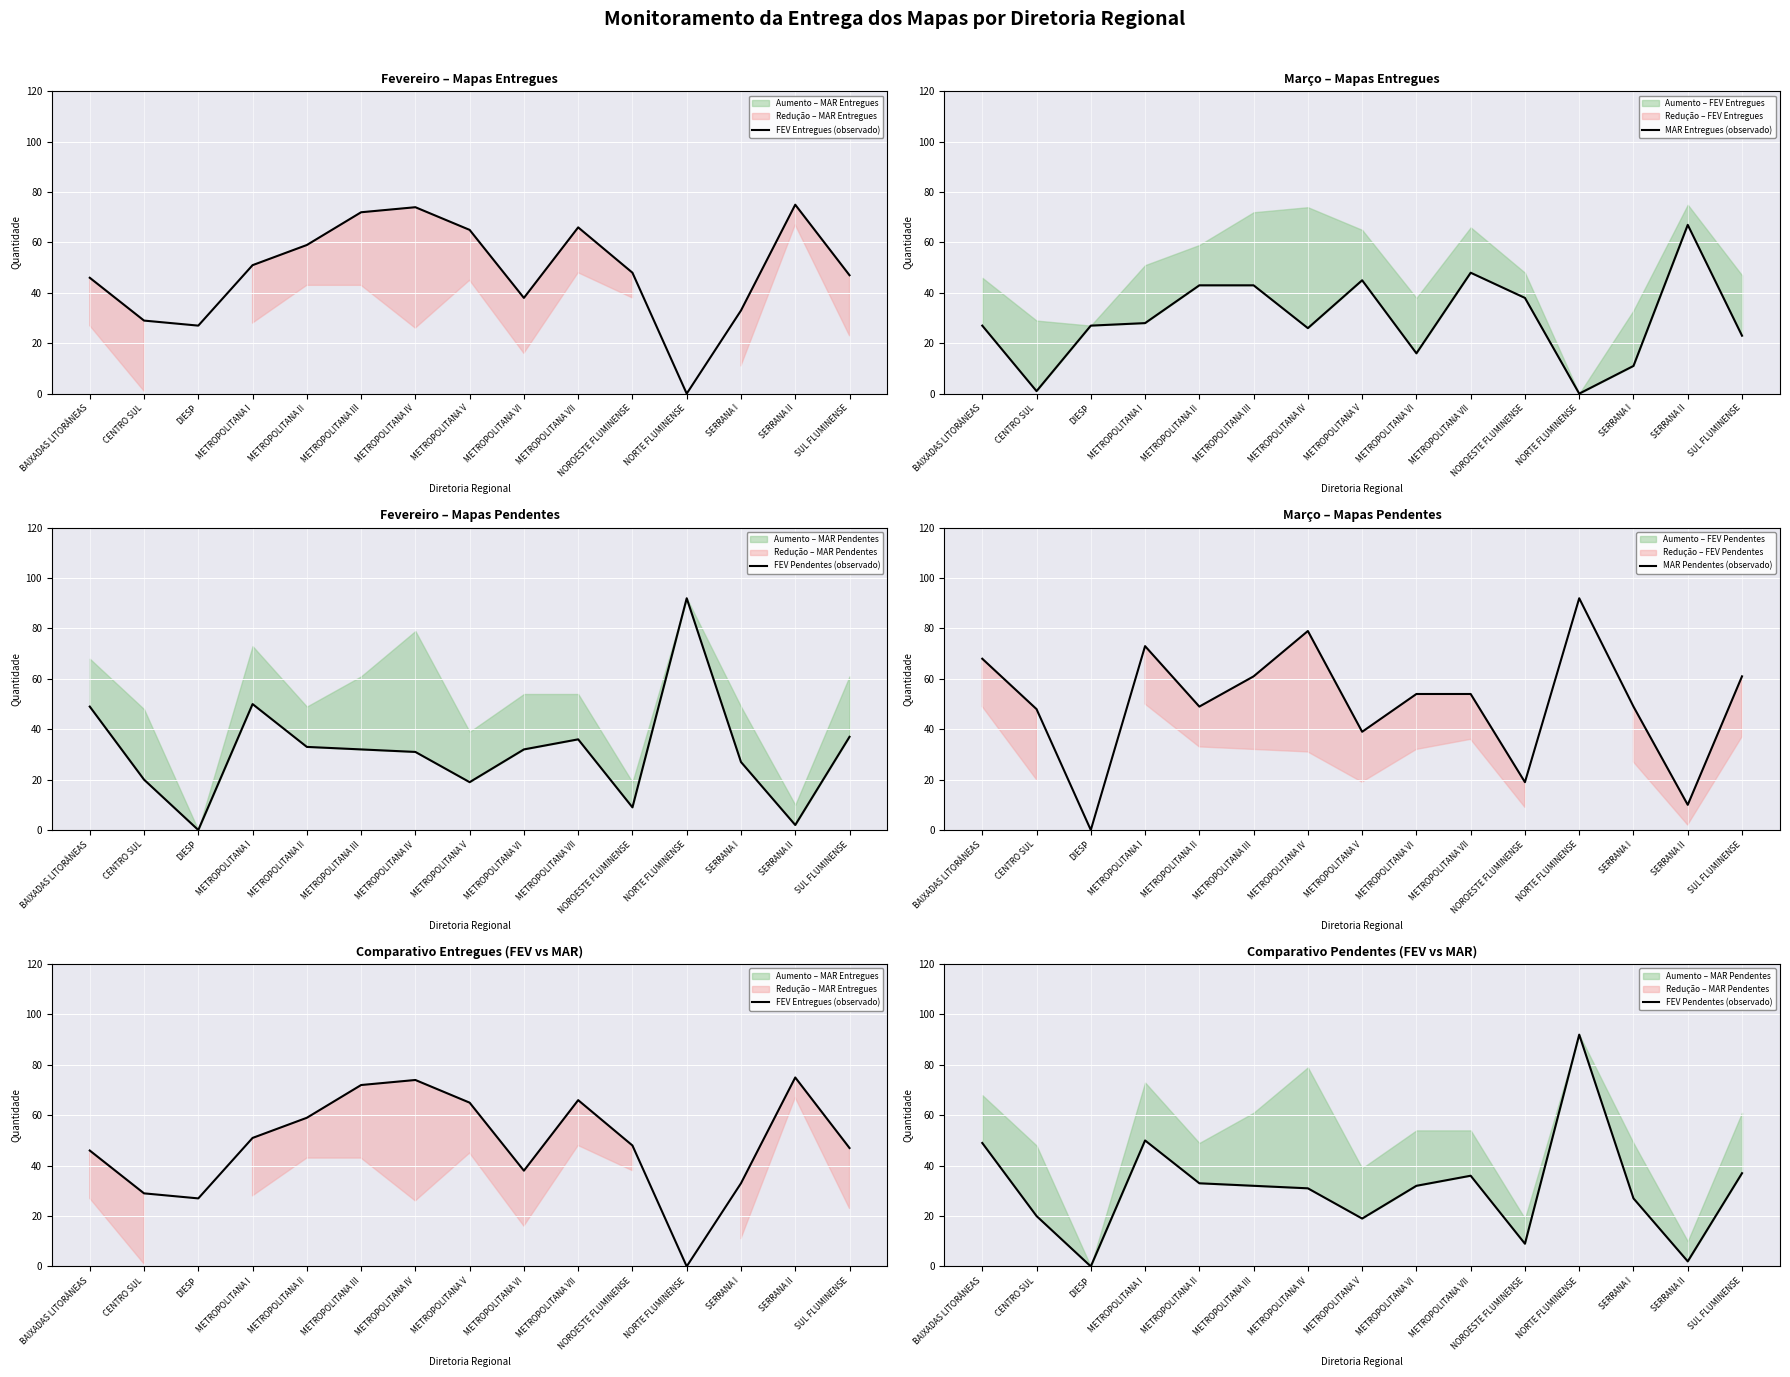

How many intersections are there between FEV Pendentes (observado) and FEV Entregues (observado)?

3